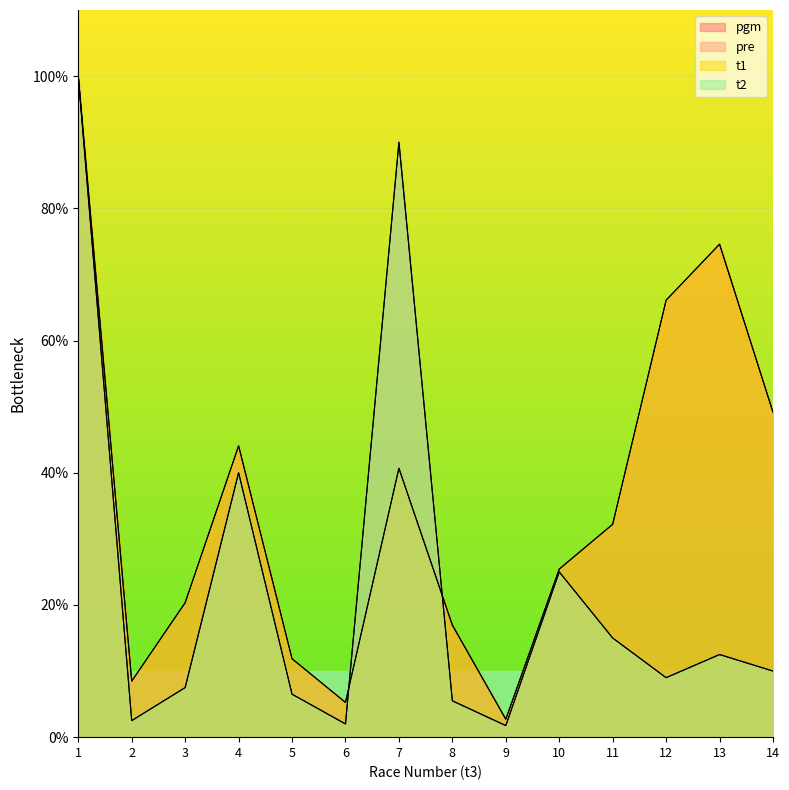

Does the chart display data point markers on the line(s)?

No